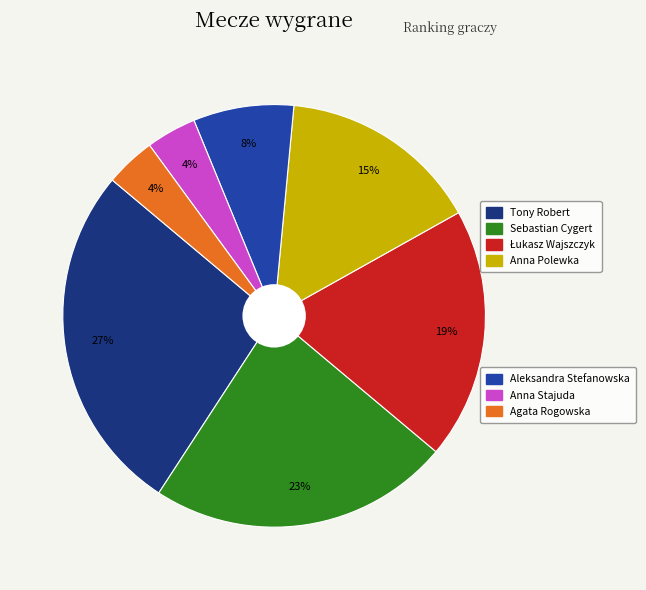

To the nearest percent, what is the average slice percentage?

14%